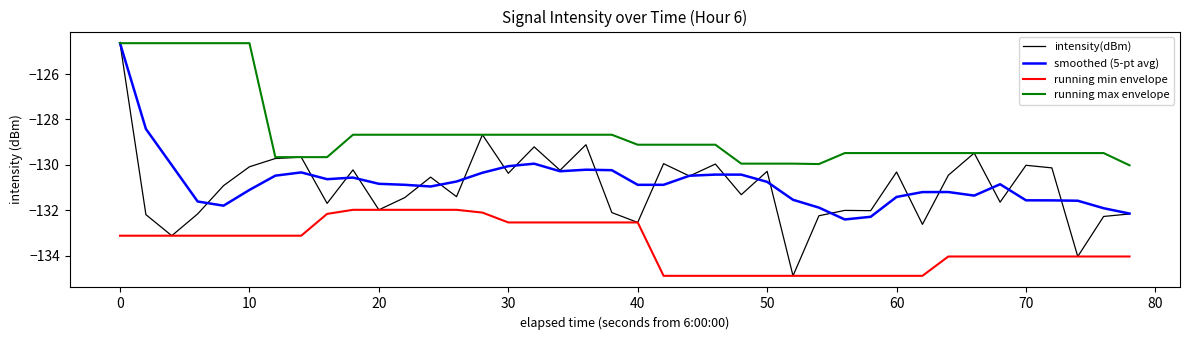

Which series has the largest total across all categories?

running max envelope